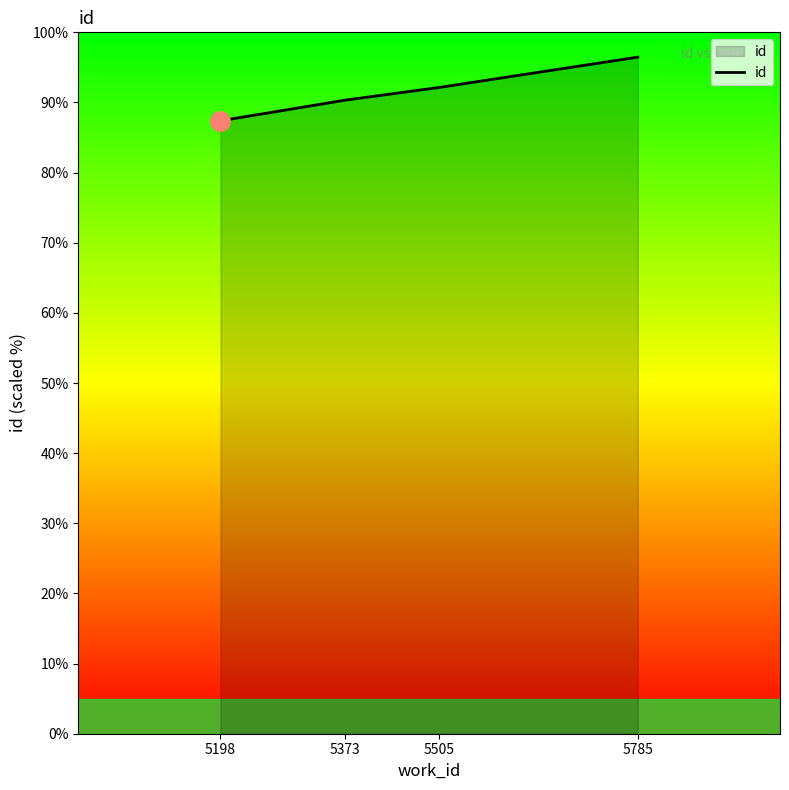

At which label does the data first exceed 92?

5505